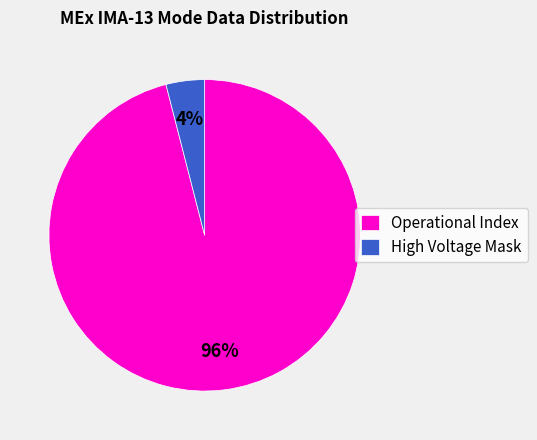

Count the number of slices in the pie.

2